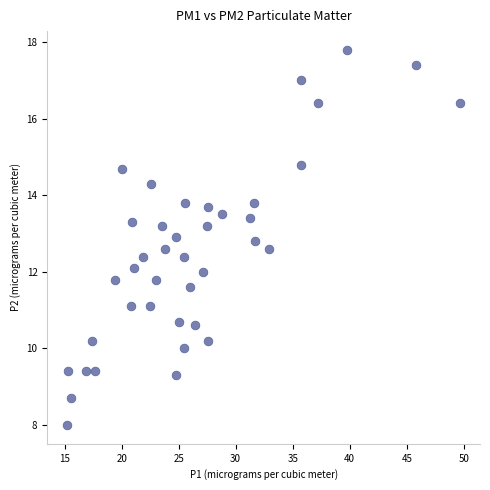

What is the range of X values (max minus min)?

34.5